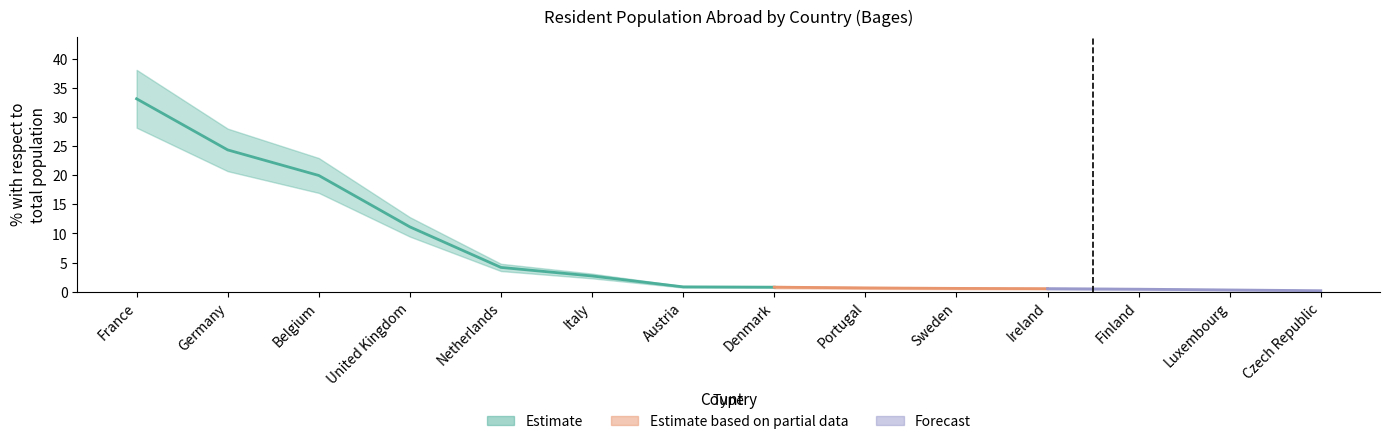

Reading right to left, transcribe all the data shown in this chart.

0.2	0.3	0.4	0.5	0.6	0.7	0.8	0.8	2.7	4.2	11.1	20.0	24.4	33.1